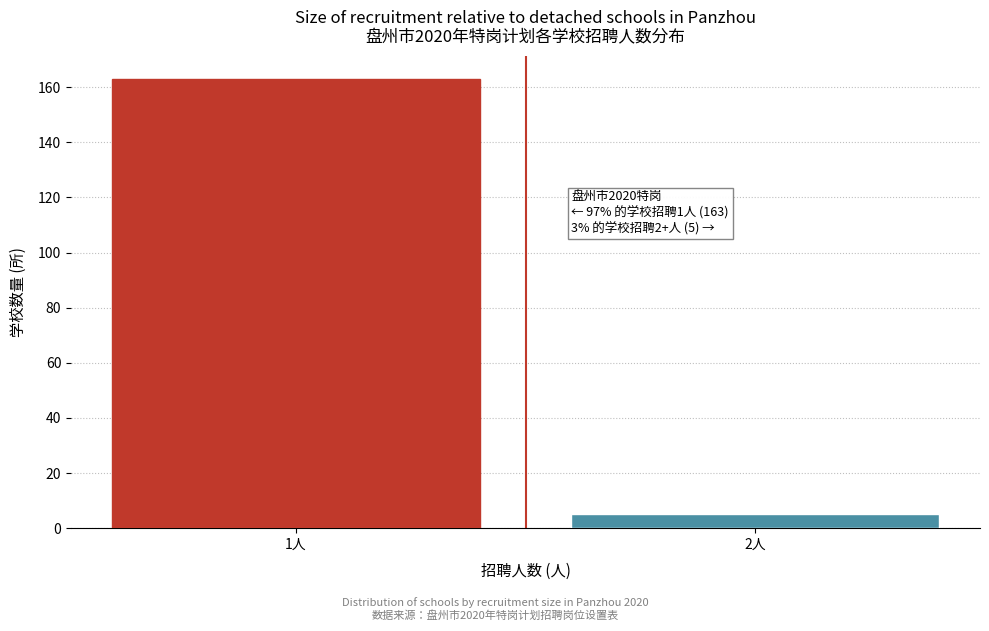

Reading left to right, list all the values displayed in this chart.

163	5